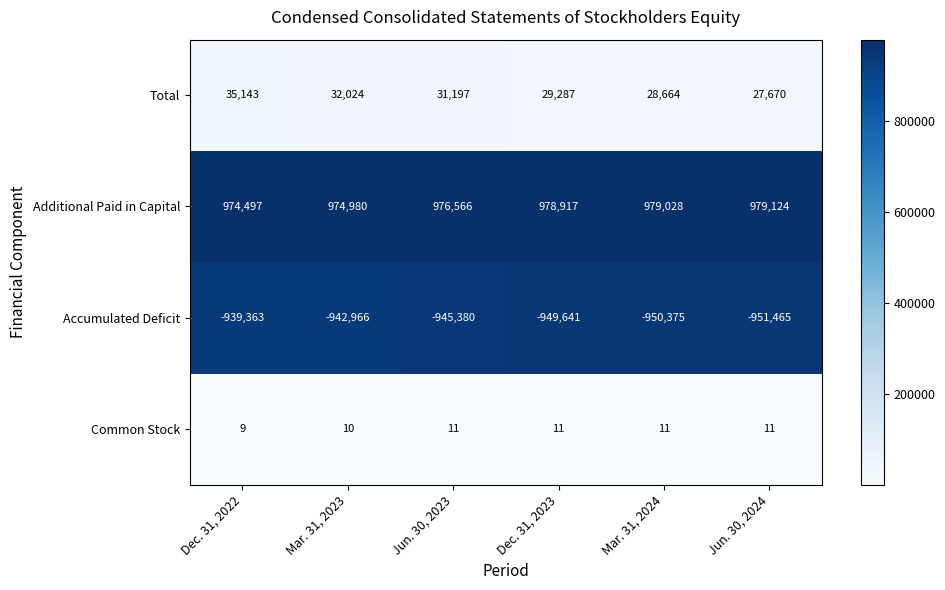

What is the total value across all series at Mar. 31, 2024?

57328